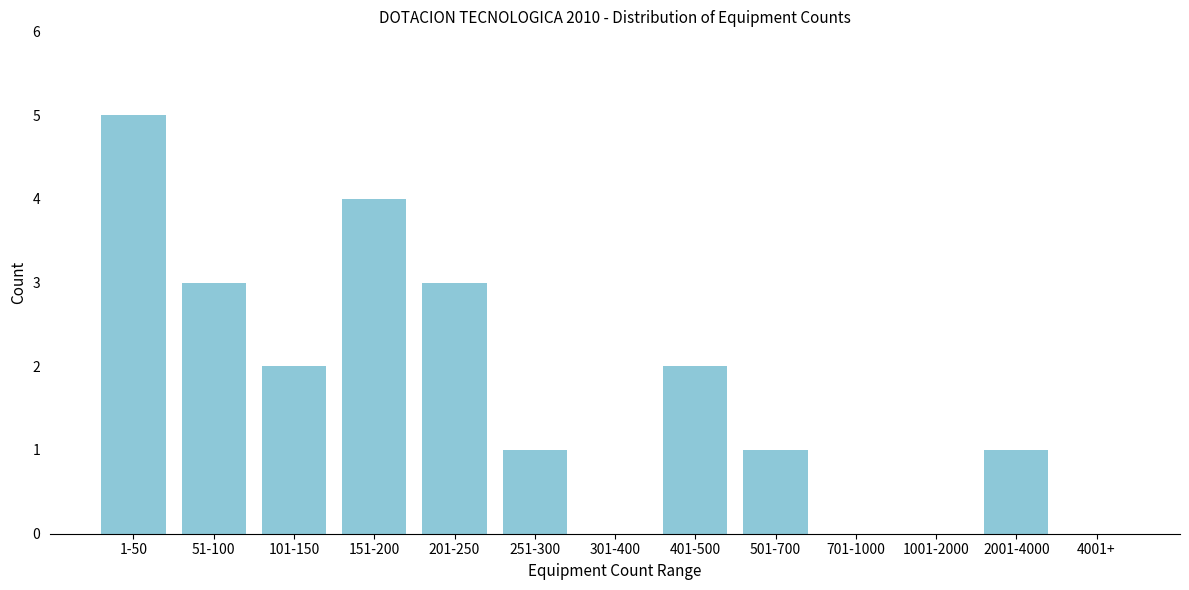

Reading right to left, what are all the values shown in this chart?

4001+=0	2001-4000=1	1001-2000=0	701-1000=0	501-700=1	401-500=2	301-400=0	251-300=1	201-250=3	151-200=4	101-150=2	51-100=3	1-50=5